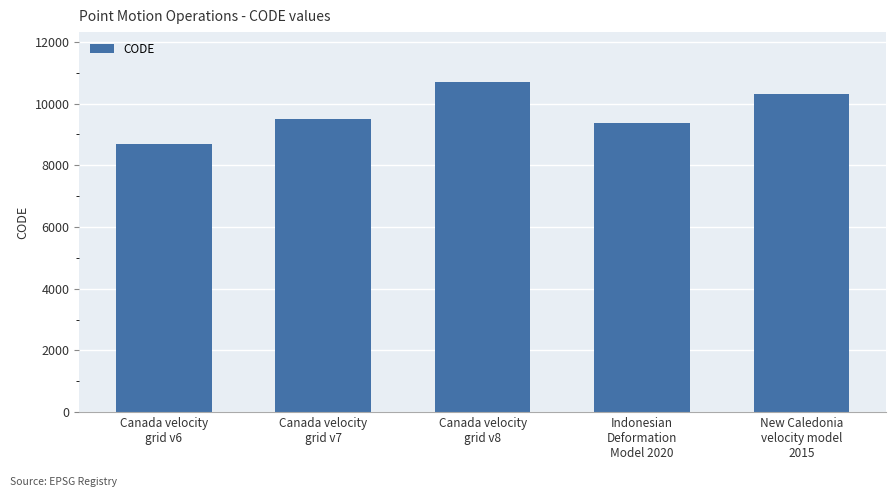

Read the value at New Caledonia
velocity model
2015, to the nearest 100.

10300